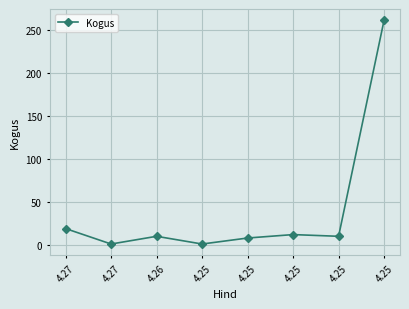

What is the difference between the maximum and minimum values?

261